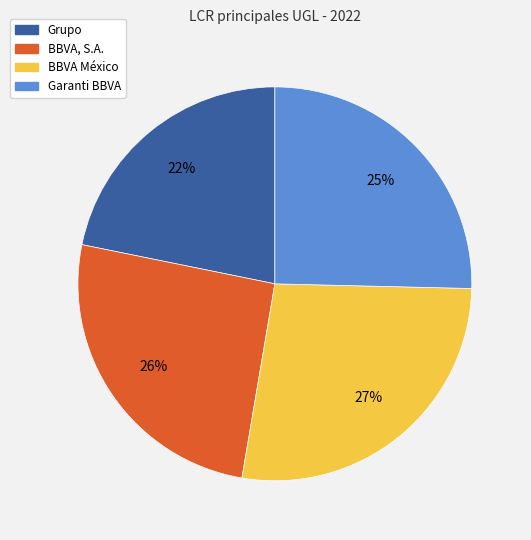

Is the sum of Grupo and BBVA, S.A. greater than half?

No